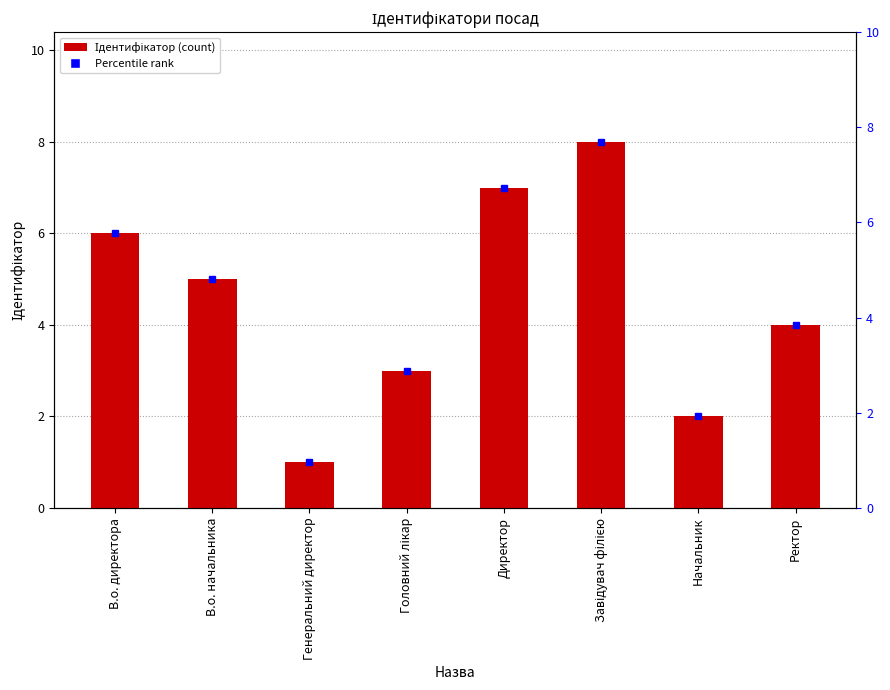

How many values are below 5?

4